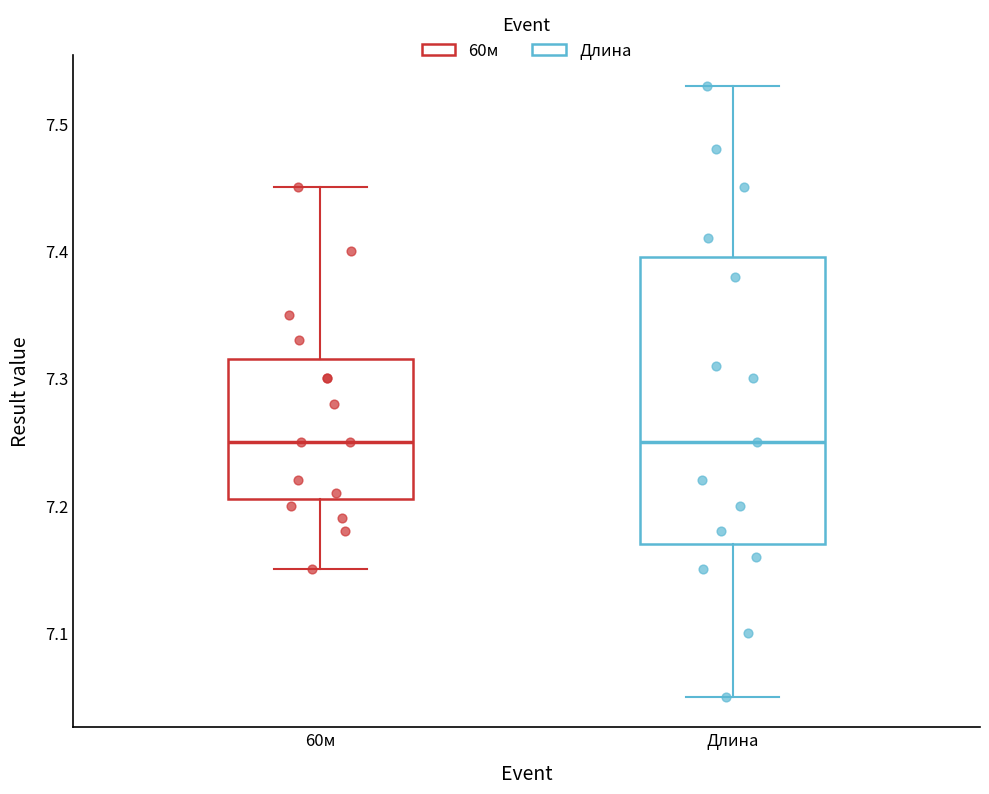

Where is the upper edge of the box for 60м on the y-axis? The values are not printed on the chart, so give them approximately, as read against the axis.

7.32